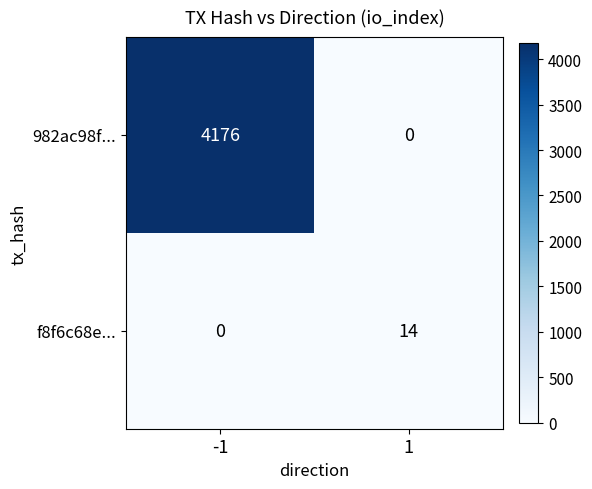

What is the difference between the f8f6c68e... values at 1 and -1?

14